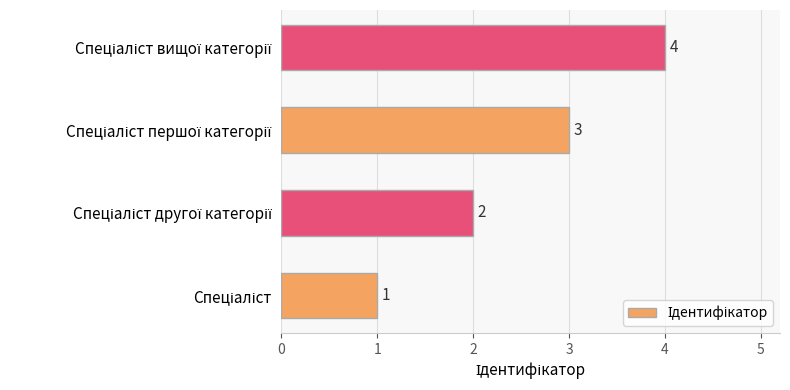

How many values are below 3?

2